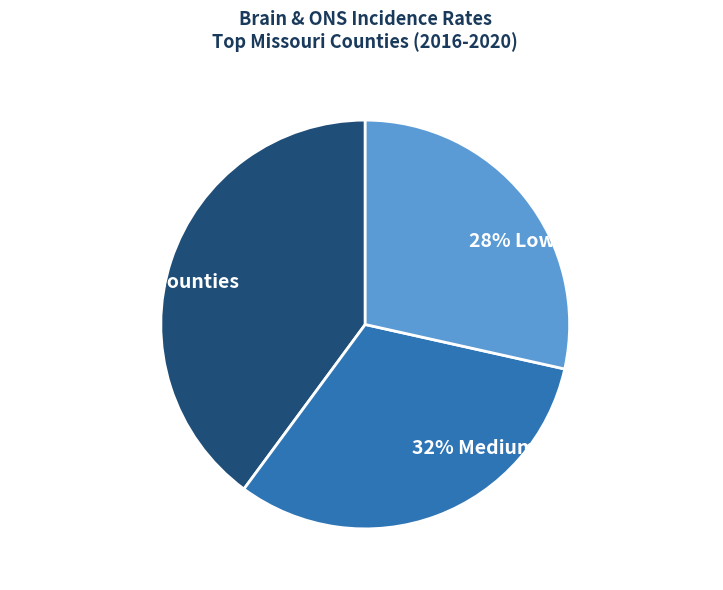

True or false: 28% Lower Rate Counties accounts for 40% of the total.

False